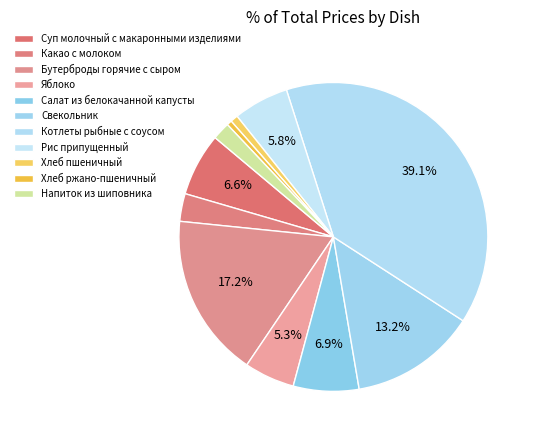

How many segments does this pie chart have?

11